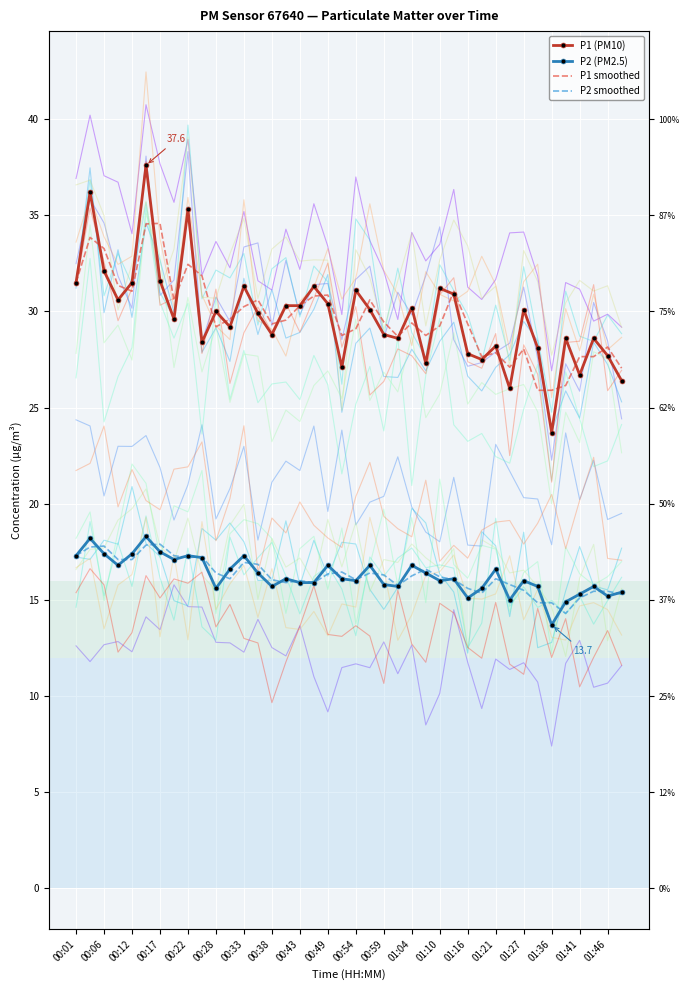

List the series in order of their peak value, highest first.

P1 (PM10), P1 smoothed, P2 (PM2.5), P2 smoothed